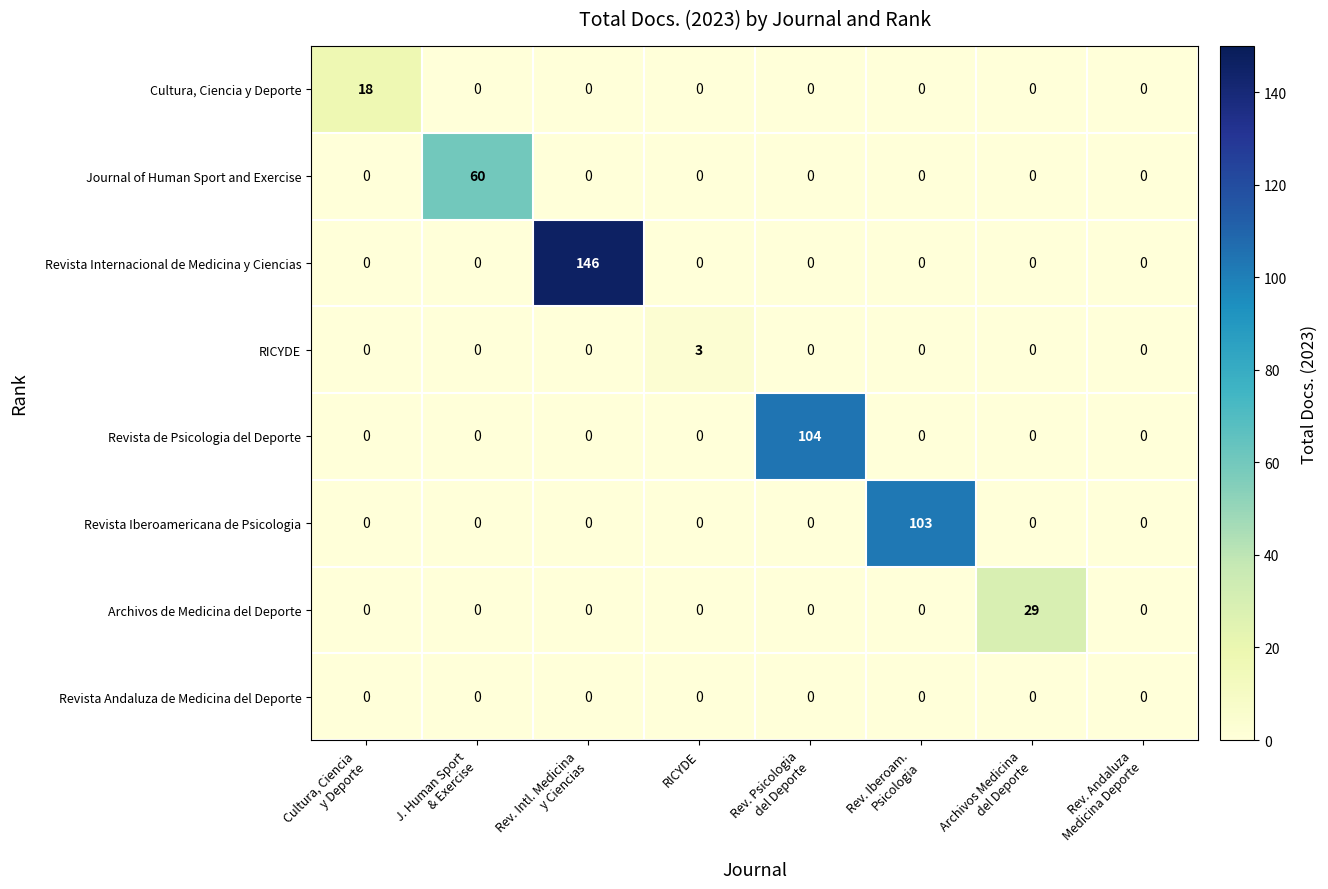

Rank the series by their maximum value, from highest to lowest.

Revista Internacional de Medicina y Ciencias, Revista de Psicologia del Deporte, Revista Iberoamericana de Psicologia, Journal of Human Sport and Exercise, Archivos de Medicina del Deporte, Cultura, Ciencia y Deporte, RICYDE, Revista Andaluza de Medicina del Deporte